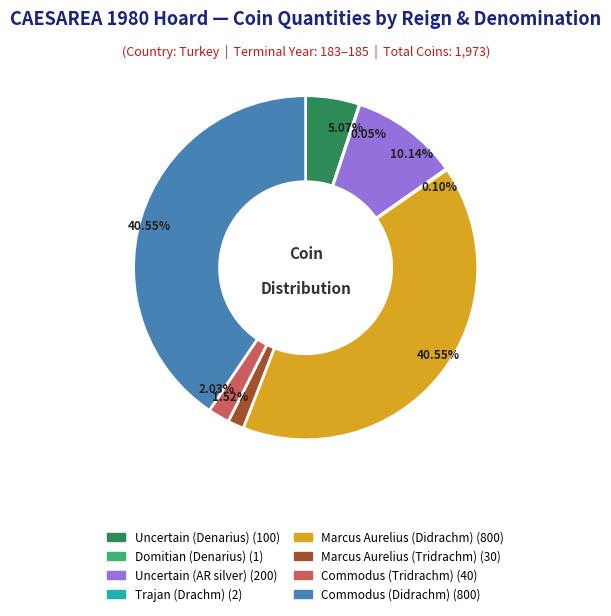

To the nearest percent, what portion does Uncertain (Denarius) represent?

5%